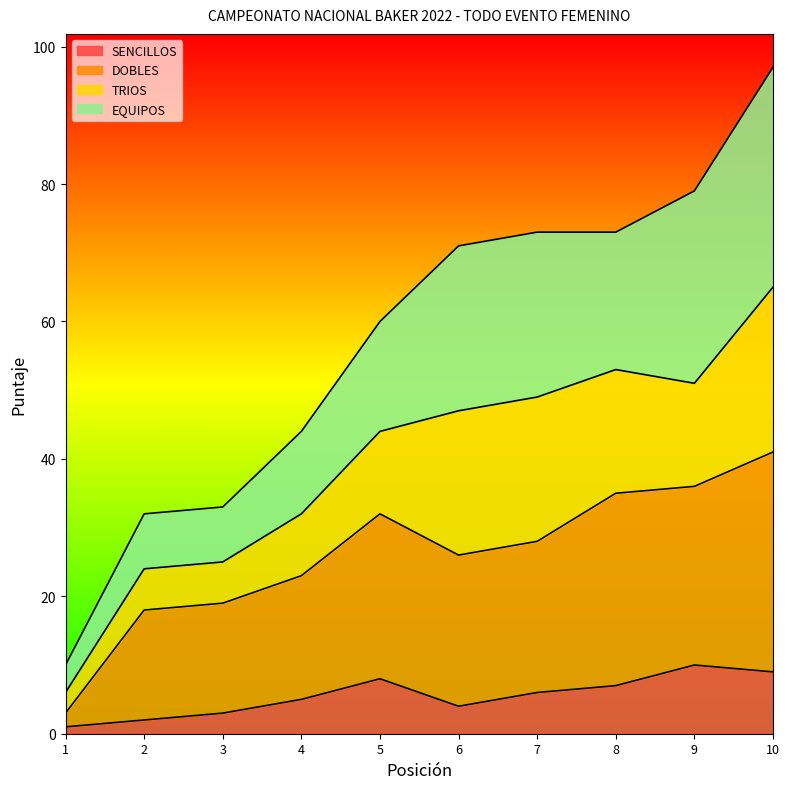

Rank the categories by SENCILLOS value from lowest to highest.

1, 2, 3, 6, 4, 7, 8, 5, 10, 9